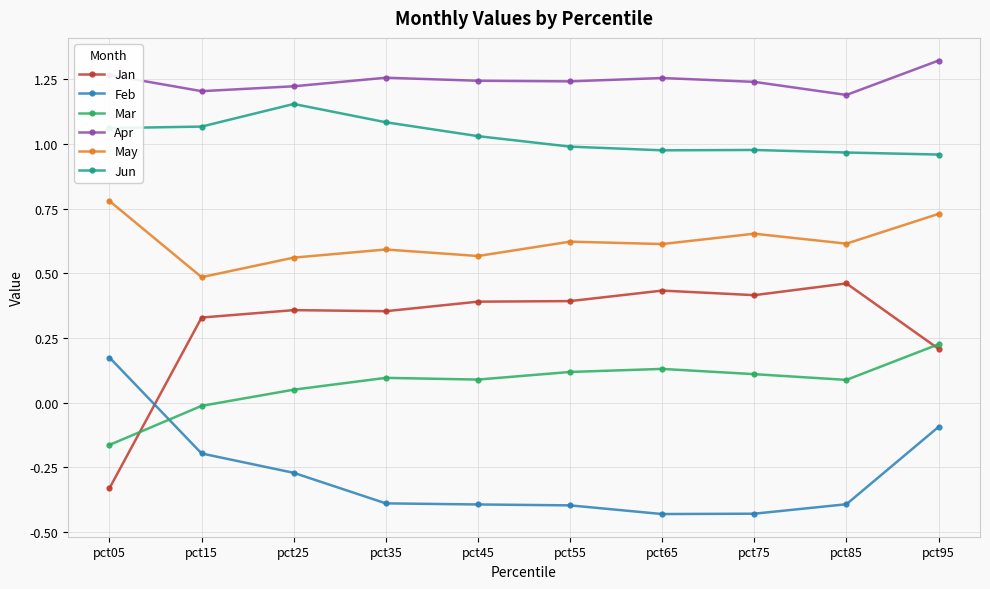

What is the sum of all Jan values?

3.0